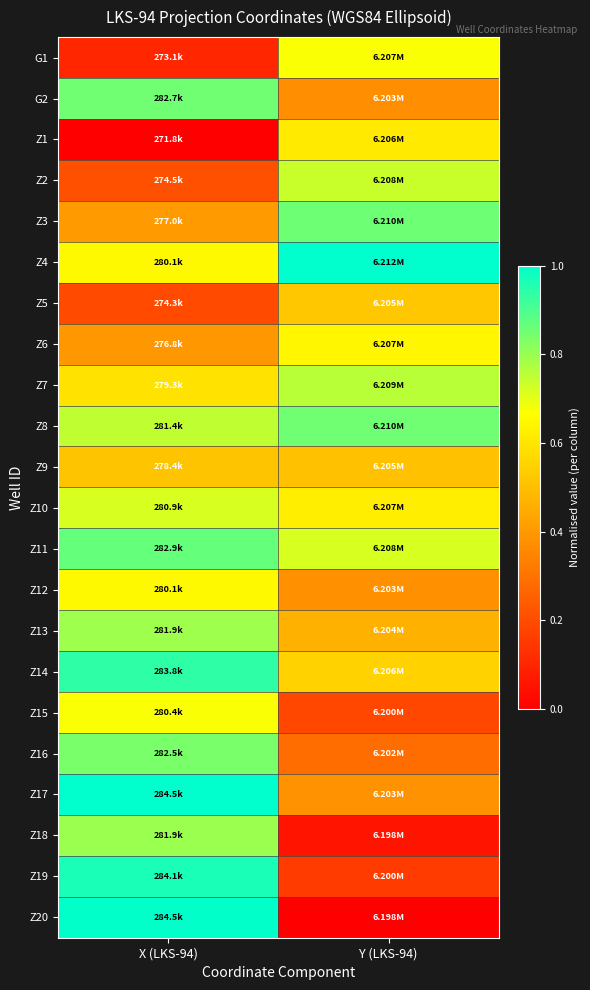

Reading left to right, what are all the values shown in this chart?

G1: X (LKS-94)=0.1	Y (LKS-94)=0.7
G2: X (LKS-94)=0.9	Y (LKS-94)=0.4
Z1: X (LKS-94)=0.0	Y (LKS-94)=0.6
Z2: X (LKS-94)=0.2	Y (LKS-94)=0.7
Z3: X (LKS-94)=0.4	Y (LKS-94)=0.9
Z4: X (LKS-94)=0.7	Y (LKS-94)=1.0
Z5: X (LKS-94)=0.2	Y (LKS-94)=0.5
Z6: X (LKS-94)=0.4	Y (LKS-94)=0.6
Z7: X (LKS-94)=0.6	Y (LKS-94)=0.8
Z8: X (LKS-94)=0.7	Y (LKS-94)=0.9
Z9: X (LKS-94)=0.5	Y (LKS-94)=0.5
Z10: X (LKS-94)=0.7	Y (LKS-94)=0.6
Z11: X (LKS-94)=0.9	Y (LKS-94)=0.7
Z12: X (LKS-94)=0.7	Y (LKS-94)=0.4
Z13: X (LKS-94)=0.8	Y (LKS-94)=0.5
Z14: X (LKS-94)=0.9	Y (LKS-94)=0.6
Z15: X (LKS-94)=0.7	Y (LKS-94)=0.2
Z16: X (LKS-94)=0.8	Y (LKS-94)=0.3
Z17: X (LKS-94)=1.0	Y (LKS-94)=0.4
Z18: X (LKS-94)=0.8	Y (LKS-94)=0.1
Z19: X (LKS-94)=1.0	Y (LKS-94)=0.2
Z20: X (LKS-94)=1.0	Y (LKS-94)=0.0